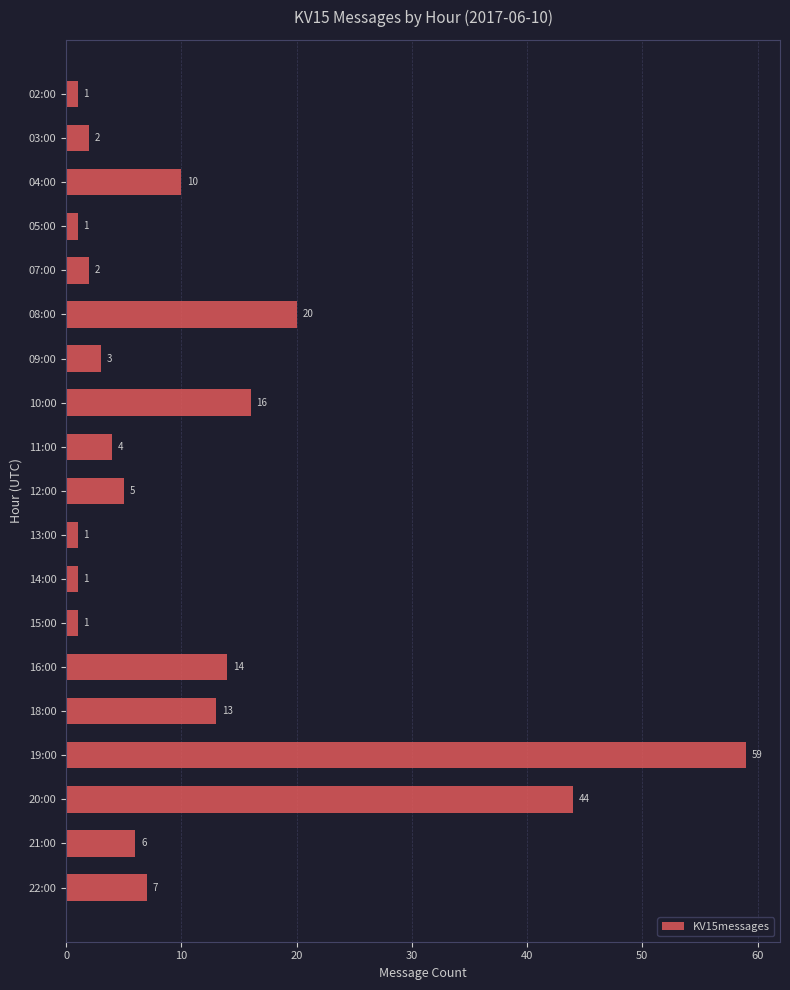

The chart shows a value of 44 at 20:00. True or false?

True